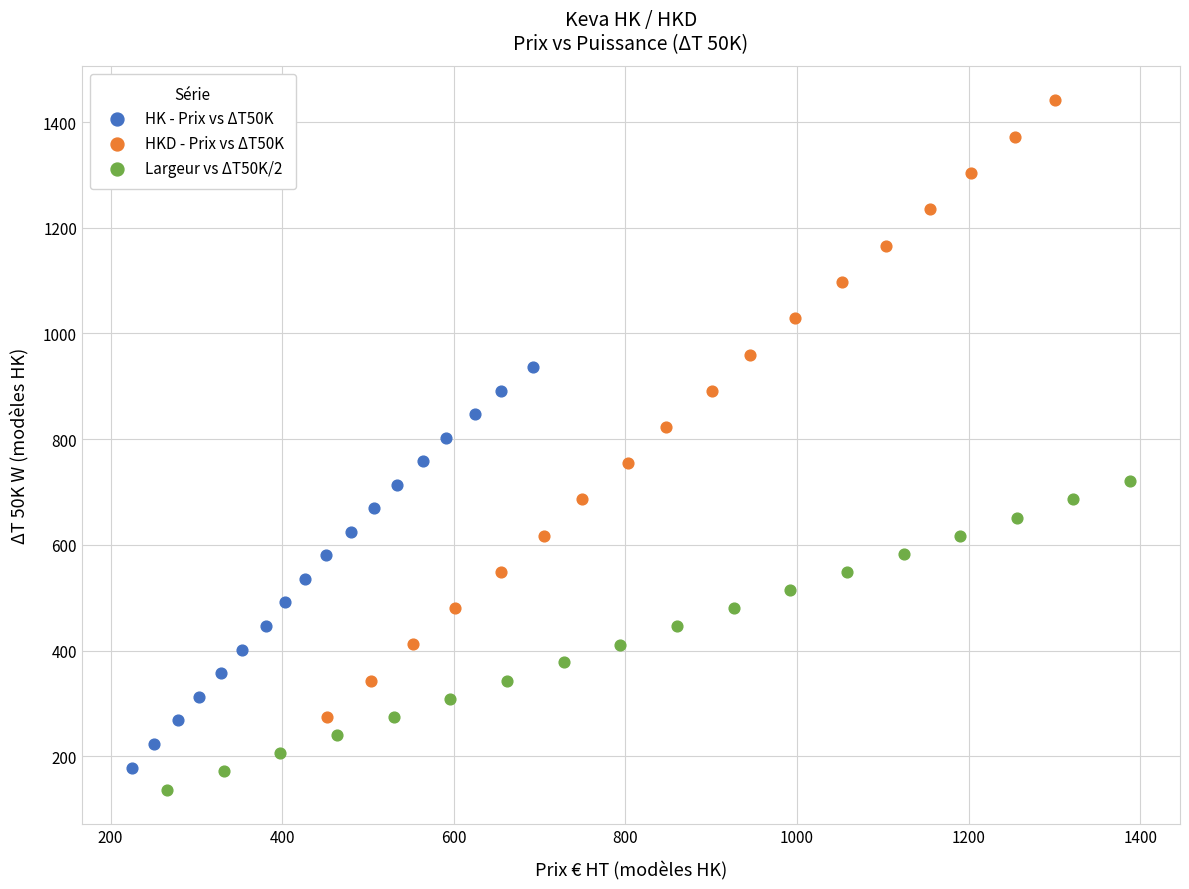

Which series has the largest Y range (max minus min)?

HKD - Prix vs ΔT50K